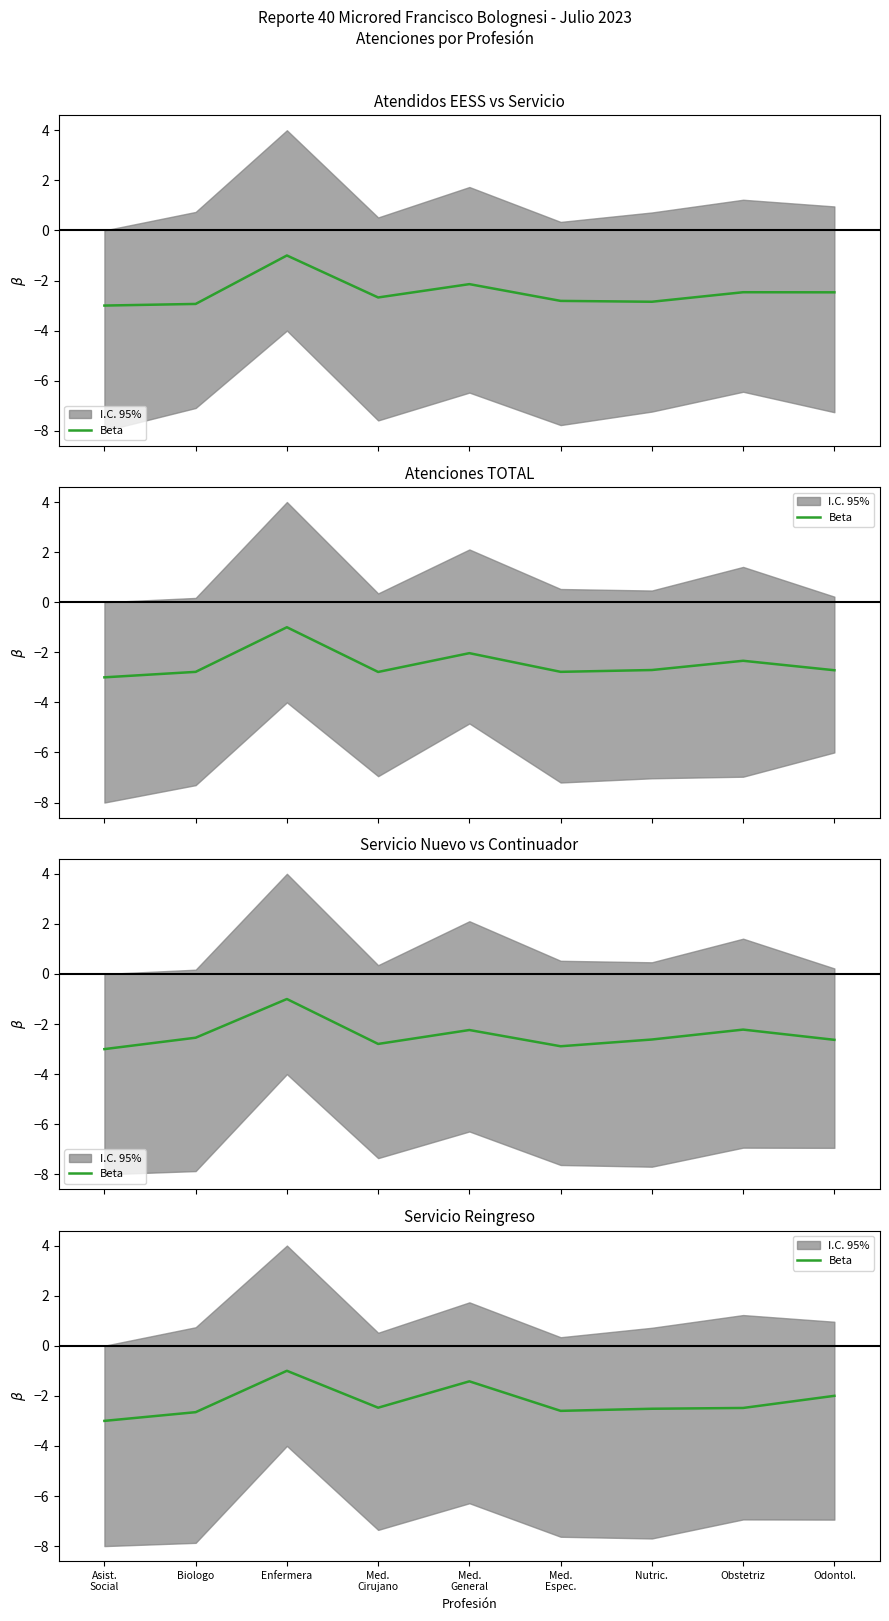

How many interior local valleys (lower than both neighbors) does the data have?

2